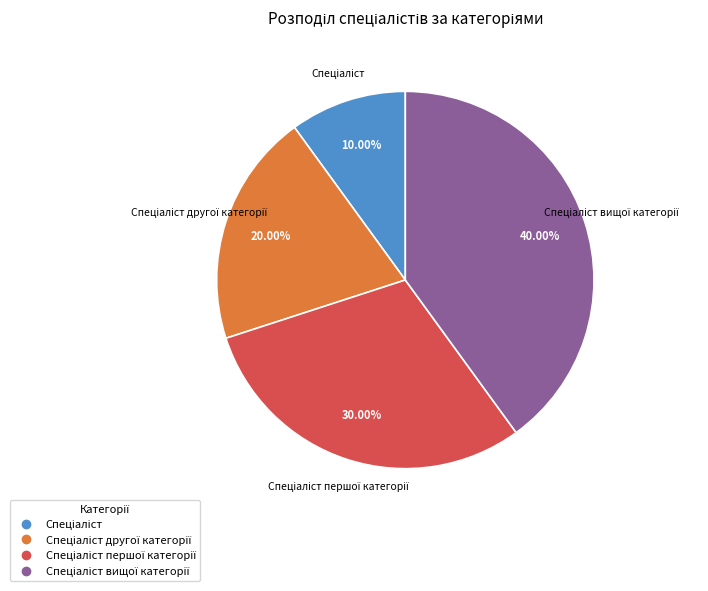

Does any single category account for the majority?

No